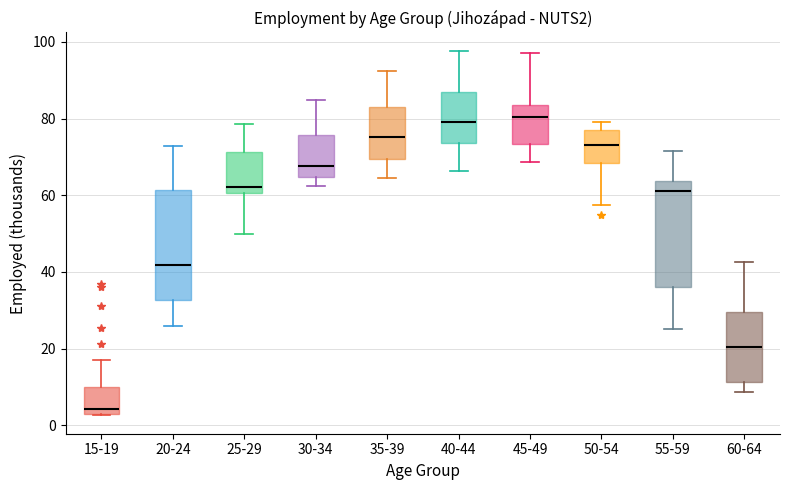

Which box's median line is the lowest?

15-19